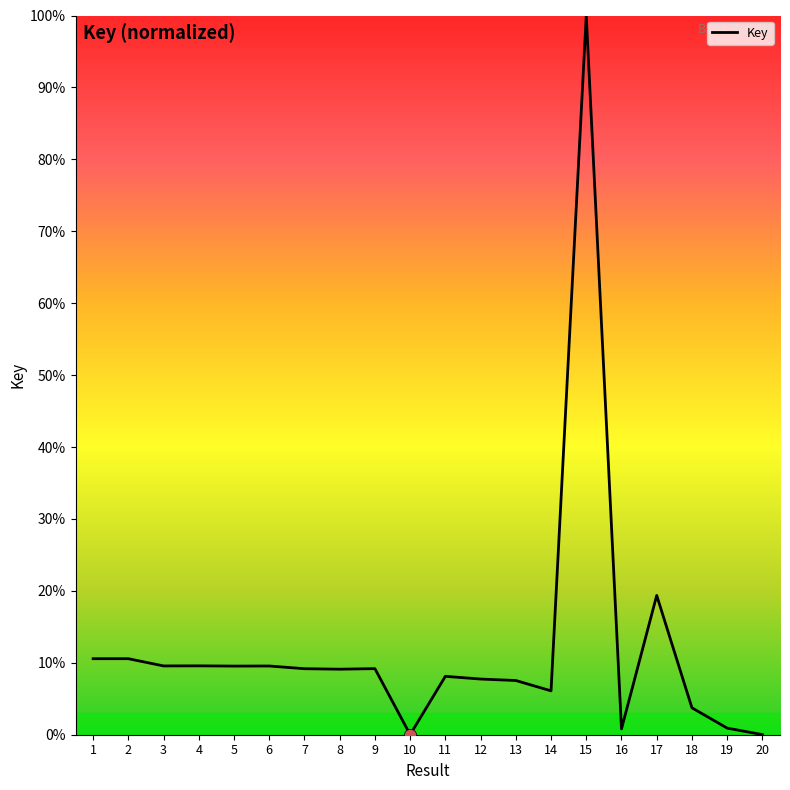

What is the ratio of the value at 3 to the value at 2?

0.9